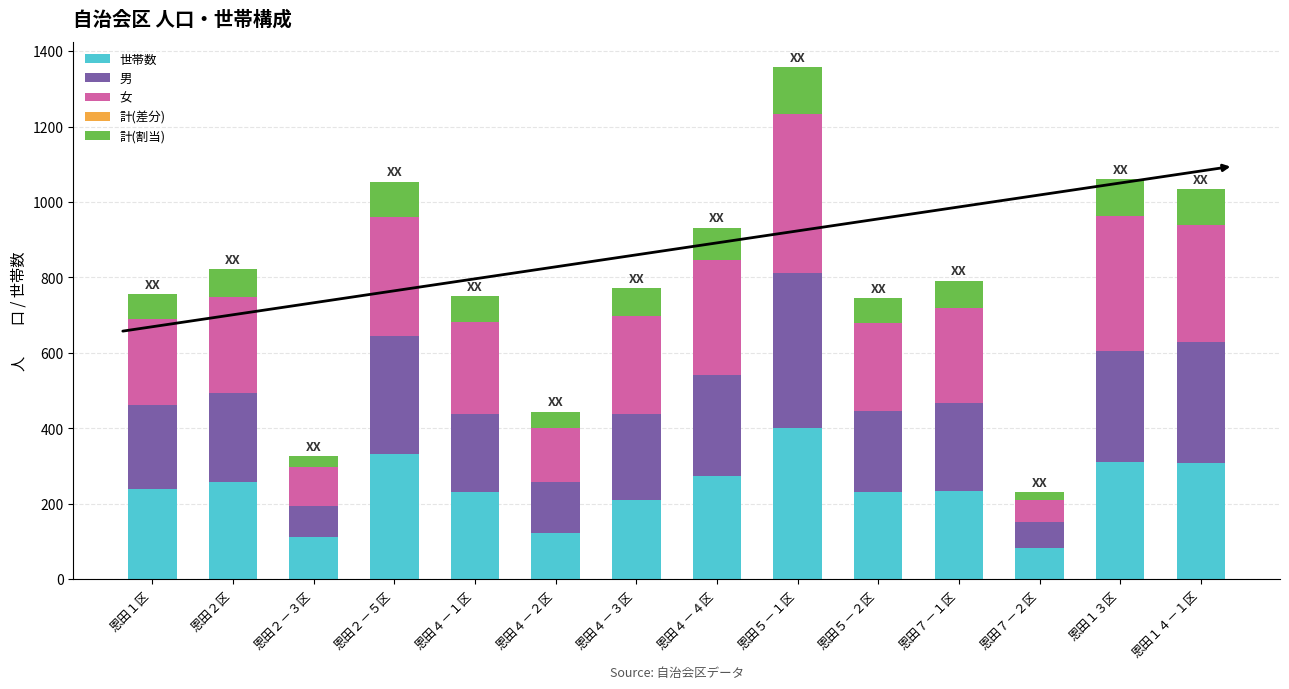

How many categories are shown in the chart?

14